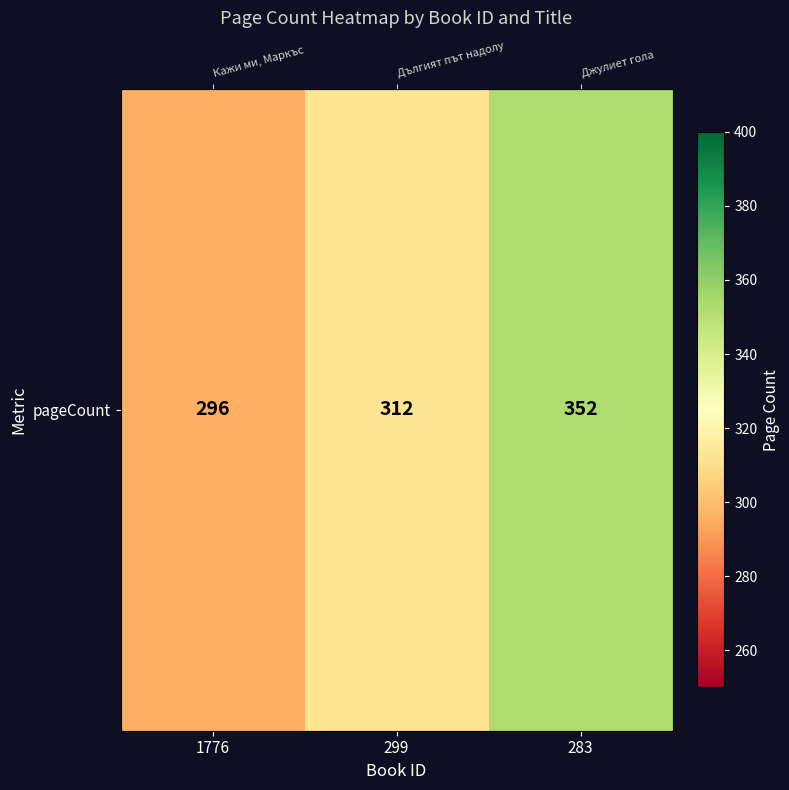

What is the ratio of the value at 283 to the value at 299?

1.1